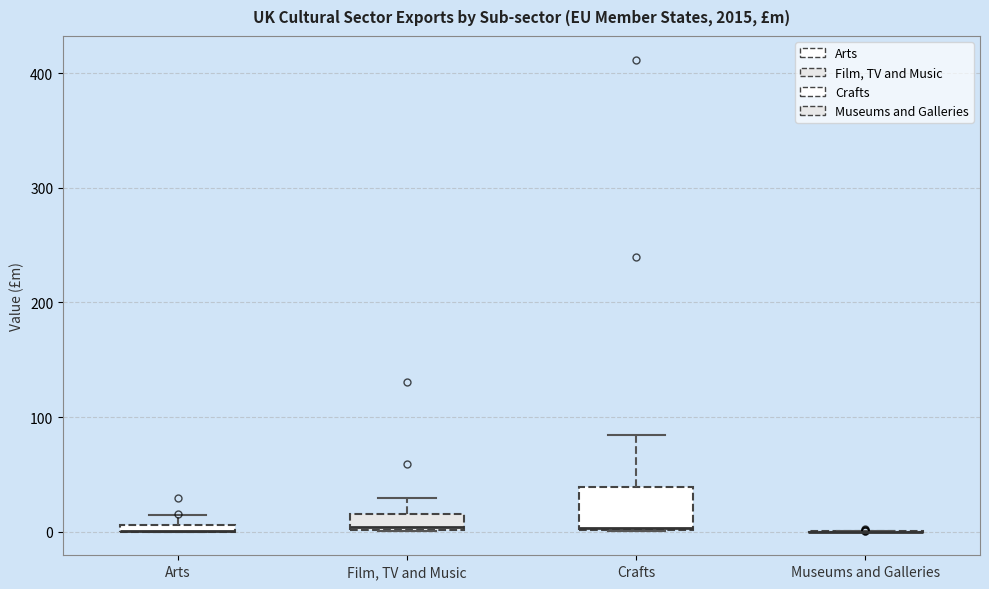

Where does the upper whisker of the box for Film, TV and Music end on the y-axis? The values are not printed on the chart, so give them approximately, as read against the axis.

30